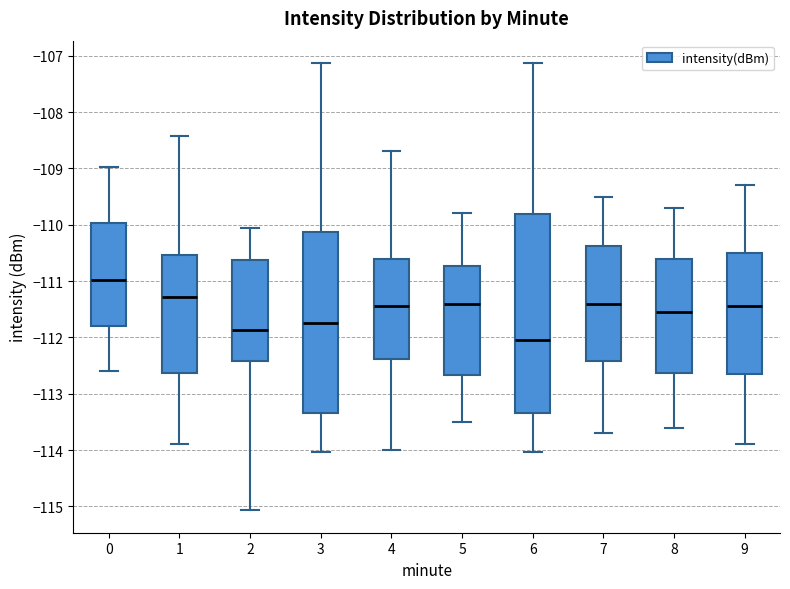

Where does the upper whisker of the box at x = 2 end on the y-axis? The values are not printed on the chart, so give them approximately, as read against the axis.

-110.1